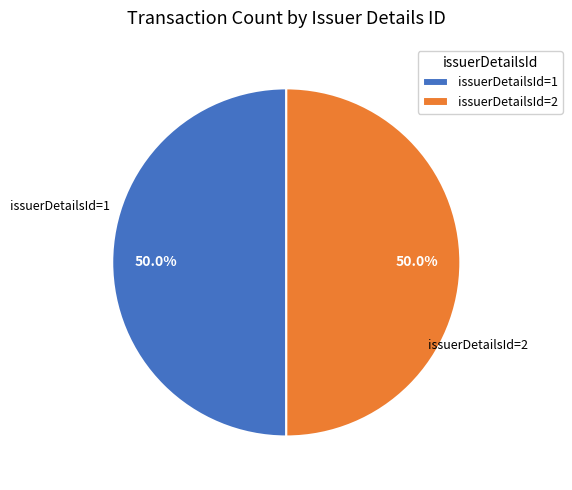

What is the ratio of the value at issuerDetailsId=2 to the value at issuerDetailsId=1?

1.0